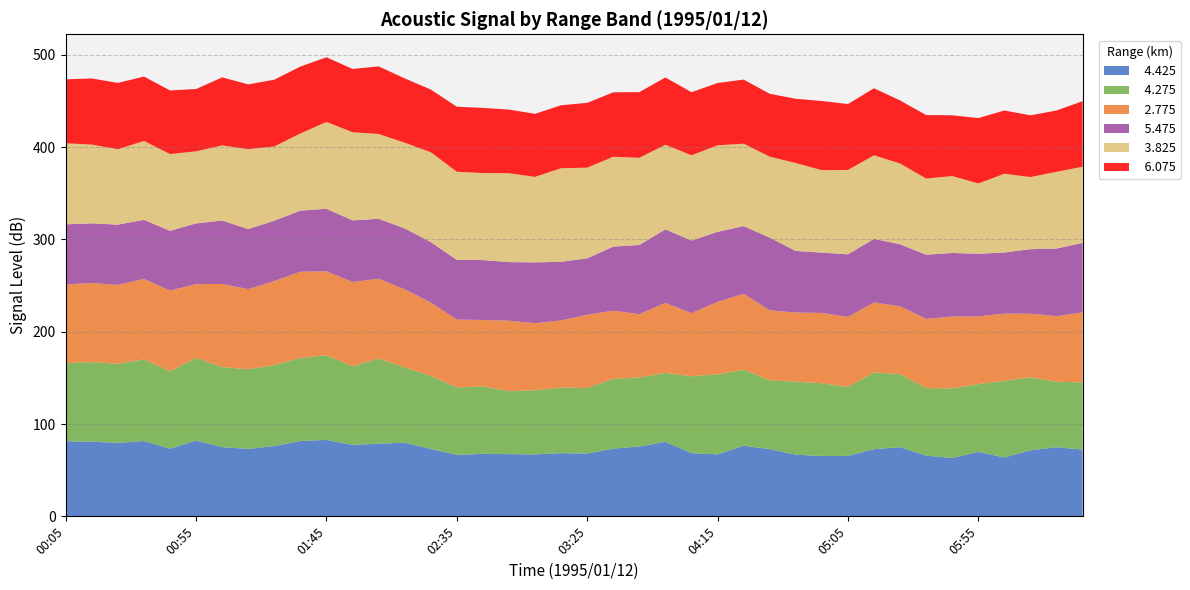

Reading left to right, transcribe all the data shown in this chart.

  4.425: 81.4	80.8	79.6	81.6	73.3	82.1	75.0	73.0	76.2	81.6	82.8	77.4	78.7	79.8	73.0	66.6	67.7	67.4	67.1	68.5	68.0	73.4	75.7	80.7	68.5	67.1	76.5	72.8	66.8	65.4	65.5	72.8	74.9	65.8	63.2	69.9	63.8	71.6	74.9	72.3
  4.275: 84.4	86.3	85.7	88.4	83.8	89.5	86.6	86.4	87.6	89.8	91.8	85.0	92.3	81.5	79.1	73.1	73.1	68.2	69.5	71.1	70.9	75.5	74.7	74.7	83.2	86.8	82.3	74.6	79.0	78.8	74.7	83.0	79.1	73.1	75.4	73.3	83.0	79.0	70.9	72.7
  2.775: 85.3	85.7	85.4	87.2	87.5	80.0	90.1	86.7	91.1	93.6	90.8	91.4	86.4	84.6	79.5	73.4	71.9	76.3	72.6	72.6	79.5	73.9	68.6	75.8	68.4	78.4	82.3	75.8	75.0	76.1	75.8	75.9	73.6	75.0	77.8	73.4	72.8	68.9	71.0	75.9
  5.475: 65.2	64.6	65.3	64.0	64.7	65.7	68.7	65.1	65.4	66.1	67.8	66.8	64.9	66.0	65.5	64.7	64.9	63.5	65.9	63.5	61.1	69.4	75.0	79.7	78.7	75.9	73.3	78.7	66.7	65.4	67.8	68.9	67.1	69.5	68.9	67.8	66.2	69.9	73.3	75.3
  3.825: 87.8	85.3	81.7	85.4	83.1	78.1	81.4	86.5	80.4	83.6	94.0	95.5	91.9	92.8	97.3	95.5	94.2	96.3	92.6	101.4	98.2	97.3	94.4	91.6	92.3	93.7	89.3	87.7	95.2	89.3	91.4	90.5	87.5	82.5	83.3	76.2	85.3	78.1	83.1	82.5
  6.075: 69.3	71.6	71.8	69.8	68.9	67.5	73.7	70.2	72.3	72.5	70.1	68.5	73.2	69.7	67.9	70.4	70.6	68.9	68.3	68.2	70.2	69.8	71.1	72.9	68.3	67.5	69.4	68.1	69.6	74.9	71.4	72.6	68.3	68.8	65.8	70.8	68.5	66.9	66.4	71.0